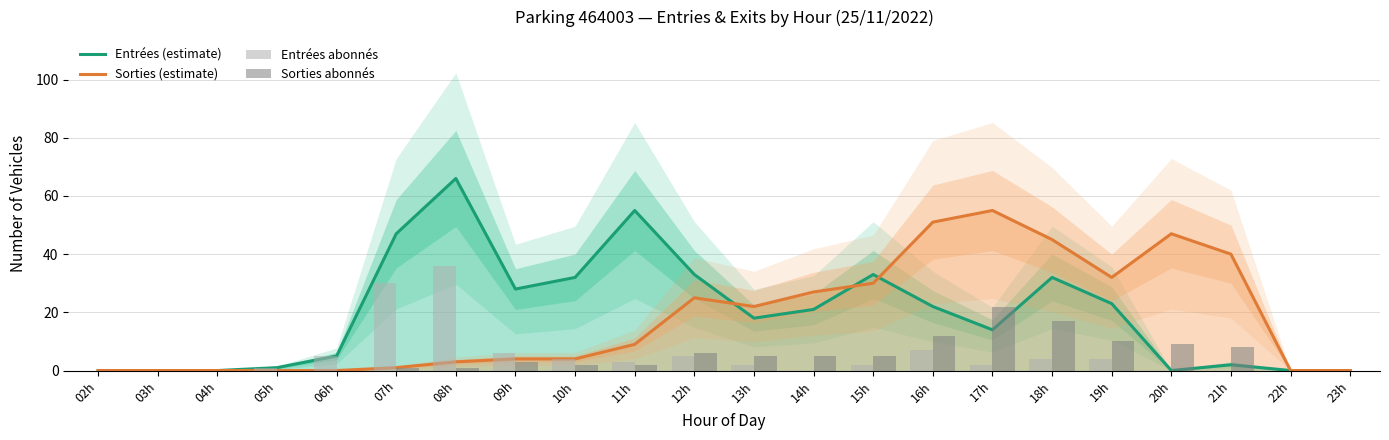

What is the label of the 11th bar from the left?

12h